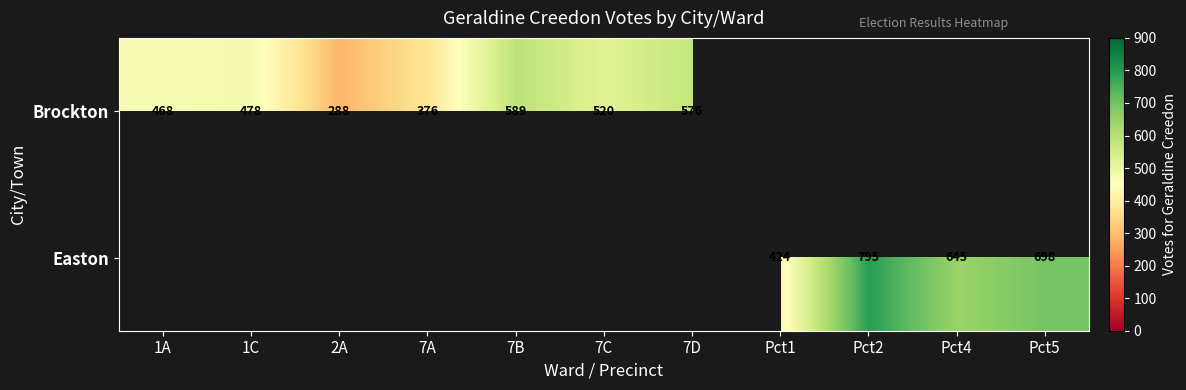

The value of Brockton at 7D is 576. True or false?

True